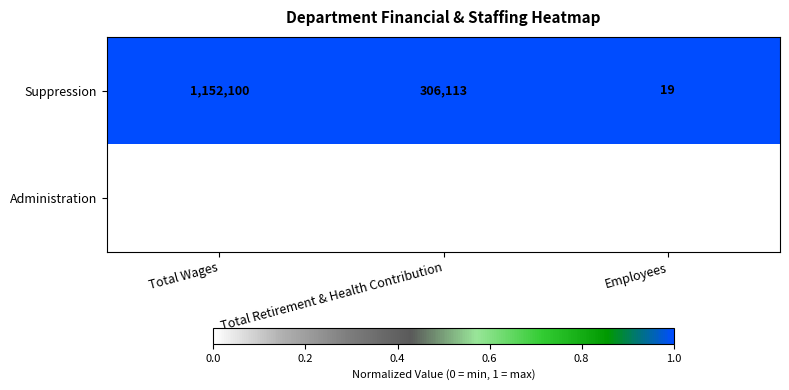

The Suppression series shows 1152100 at Total Wages. True or false?

True